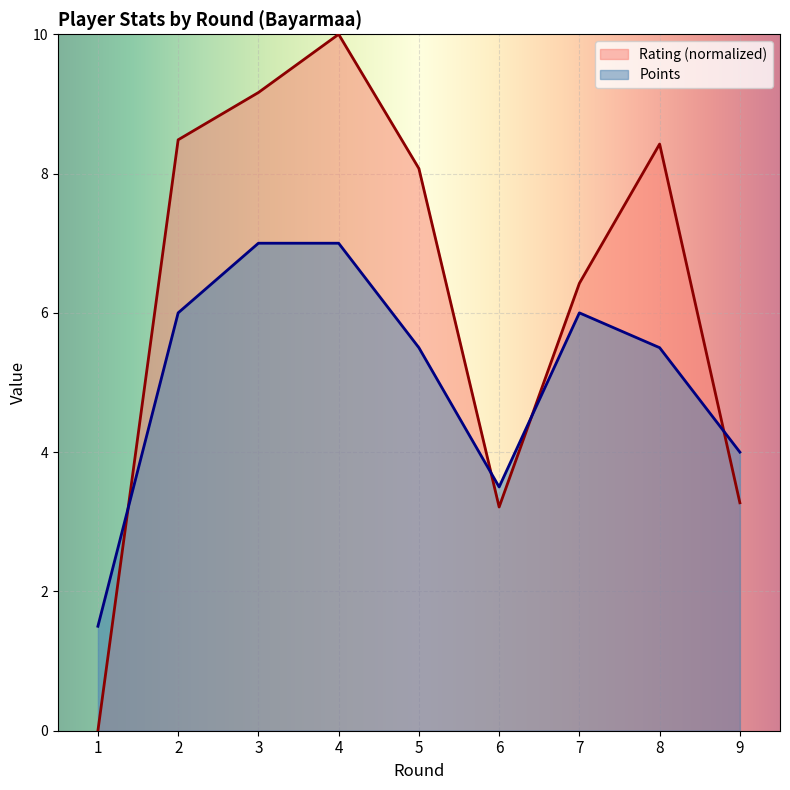

At which category does Points reach its first local valley?

6